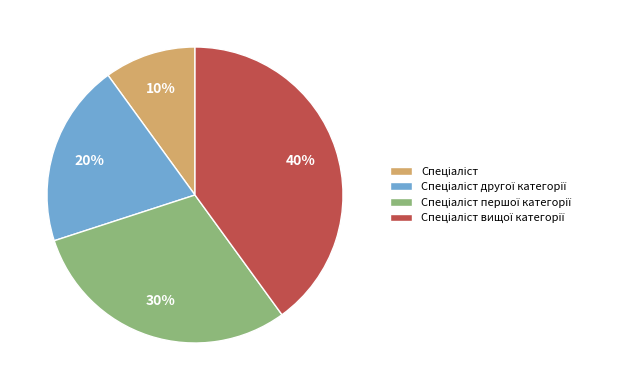

Is there a majority slice in this chart?

No